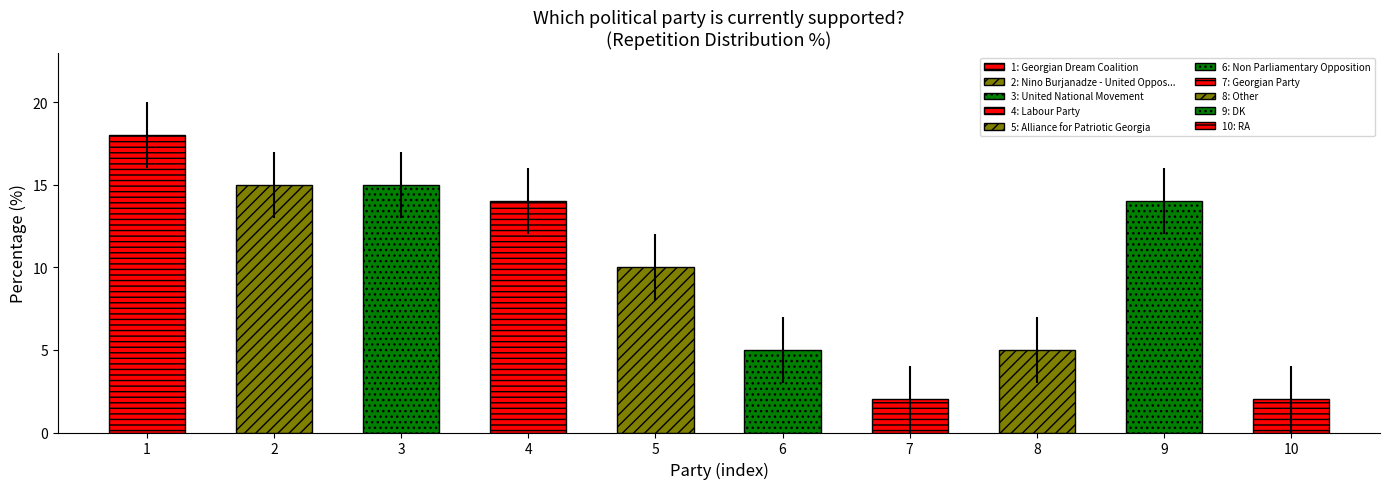

What is the difference between the maximum and second lowest values?

16